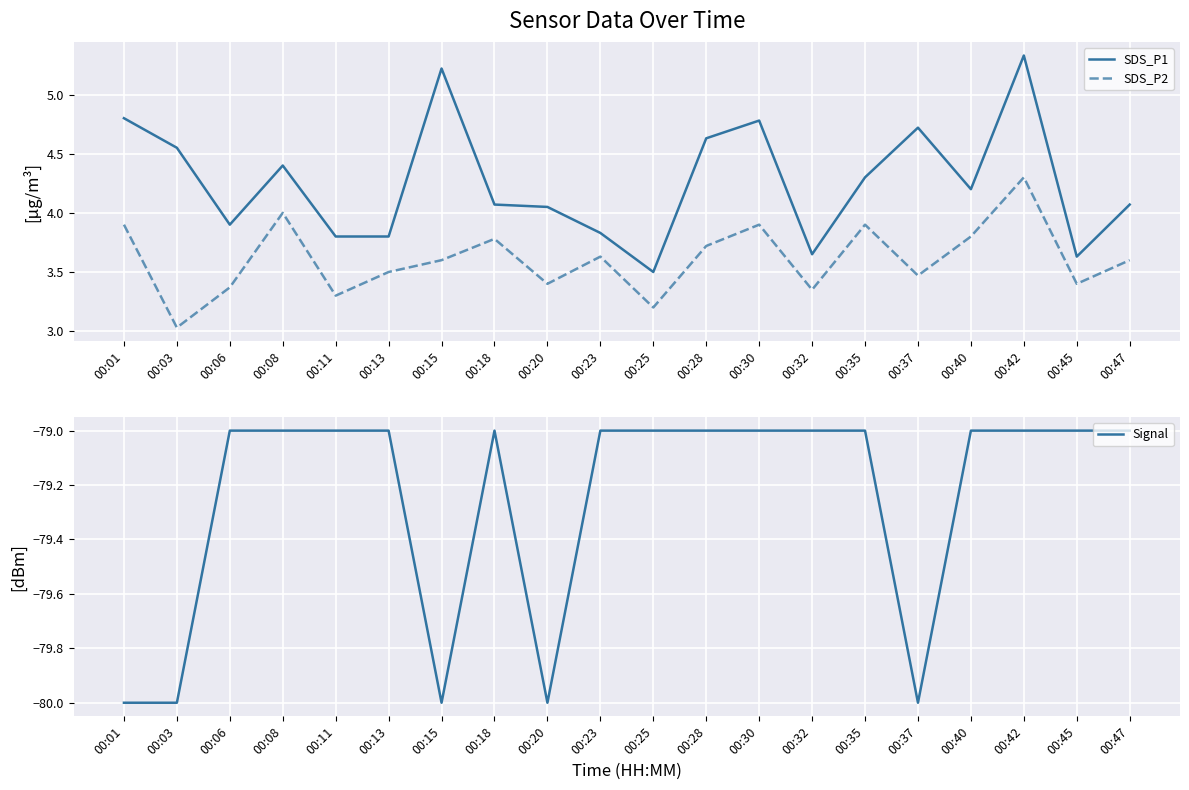

True or false: SDS_P2 and Signal intersect in this chart.

False